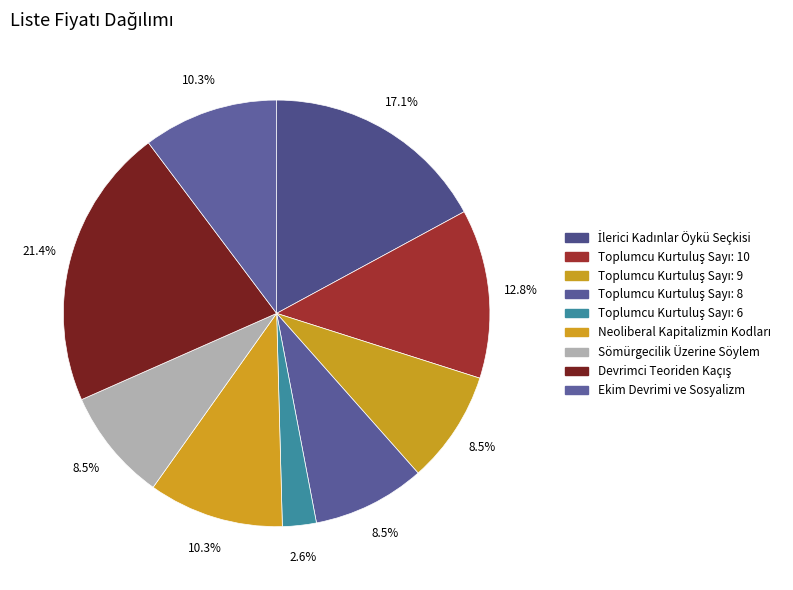

What percentage is the İlerici Kadınlar Öykü Seçkisi slice, to the nearest percent?

17%